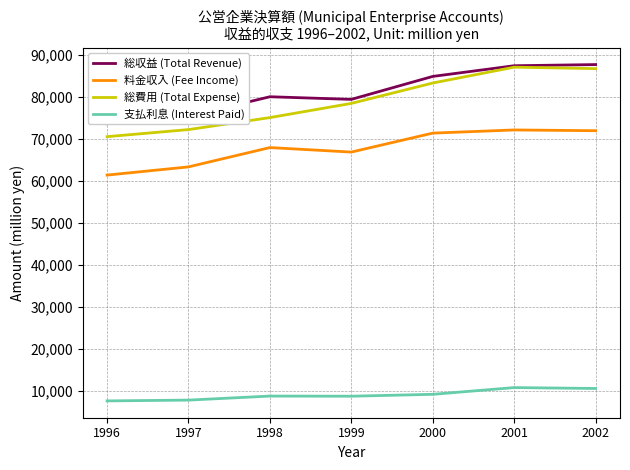

Between 2001 and 2002, which is larger?

2002